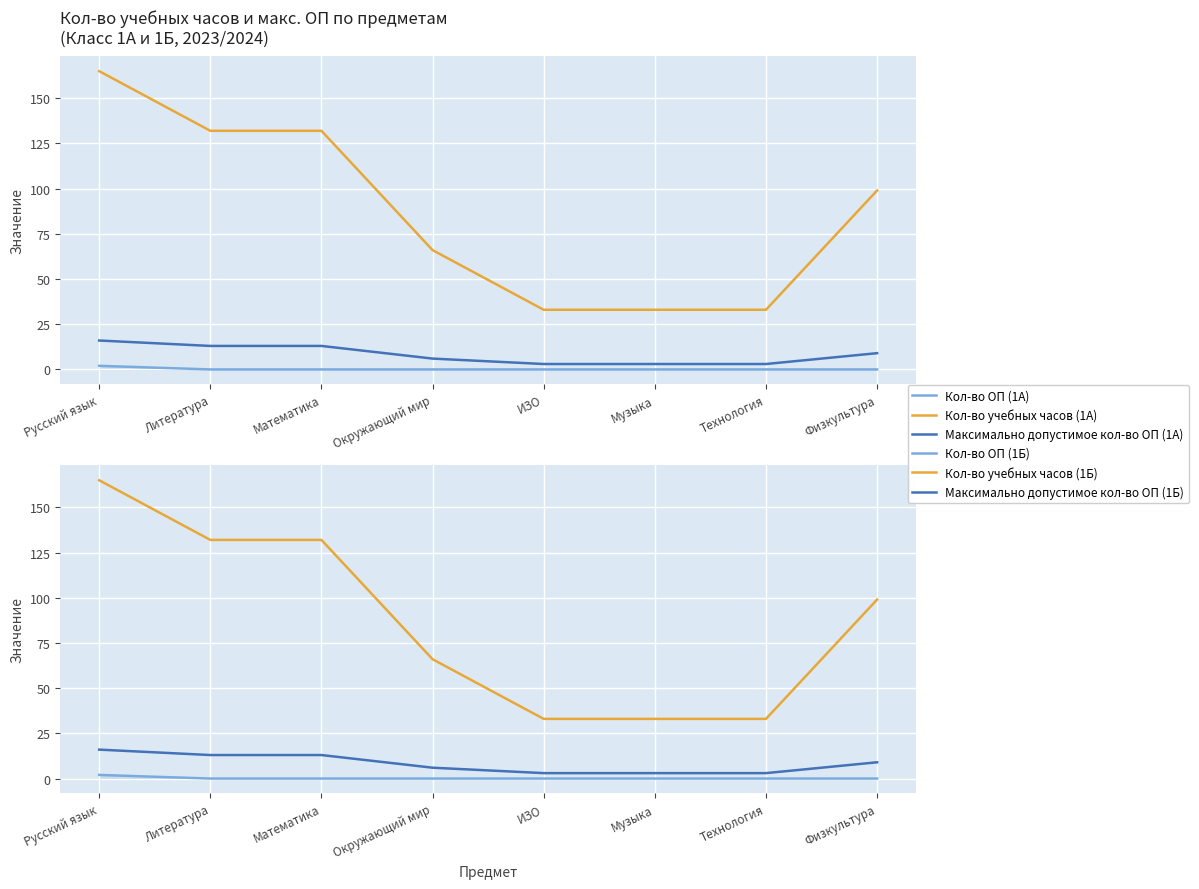

How many data points in Максимально допустимое кол-во ОП (1А) are above 9?

3